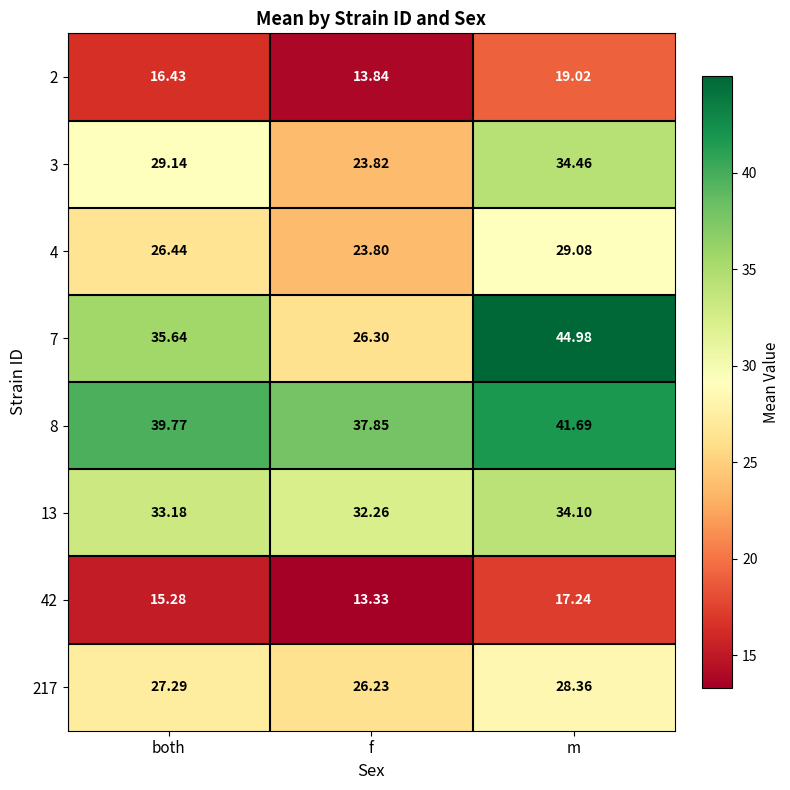

How many series are shown in this chart?

8